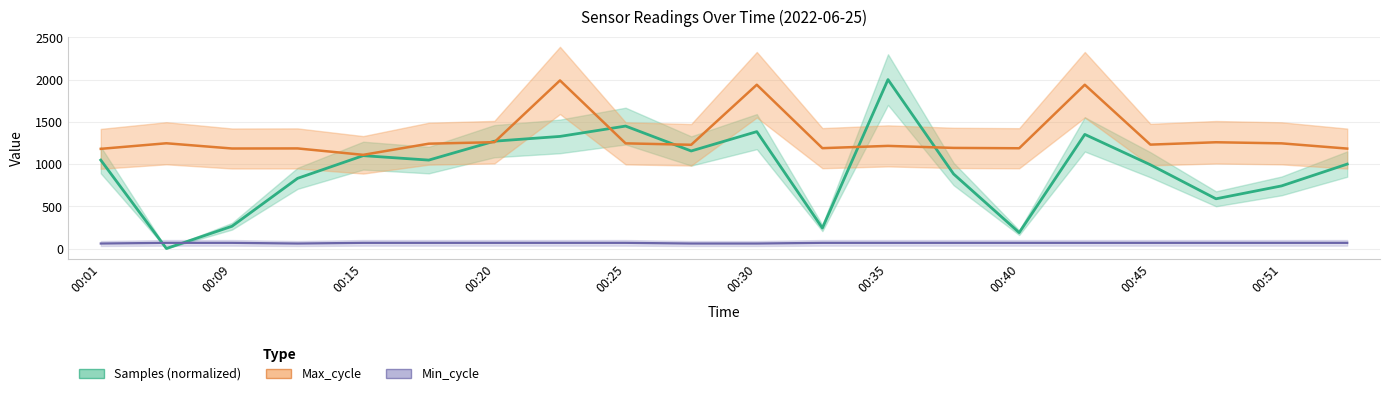

Between 00:09 and 15, which is larger?

15